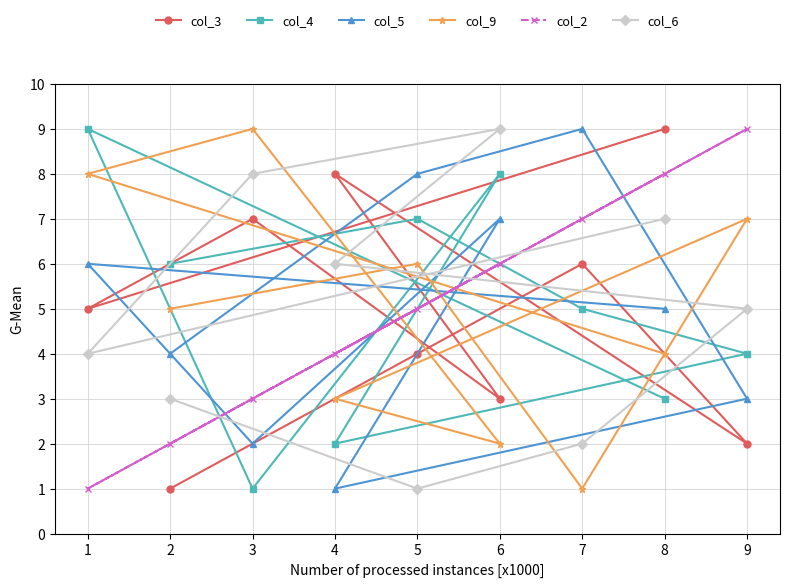

What is the difference between the col_4 values at 2 and 7?

1